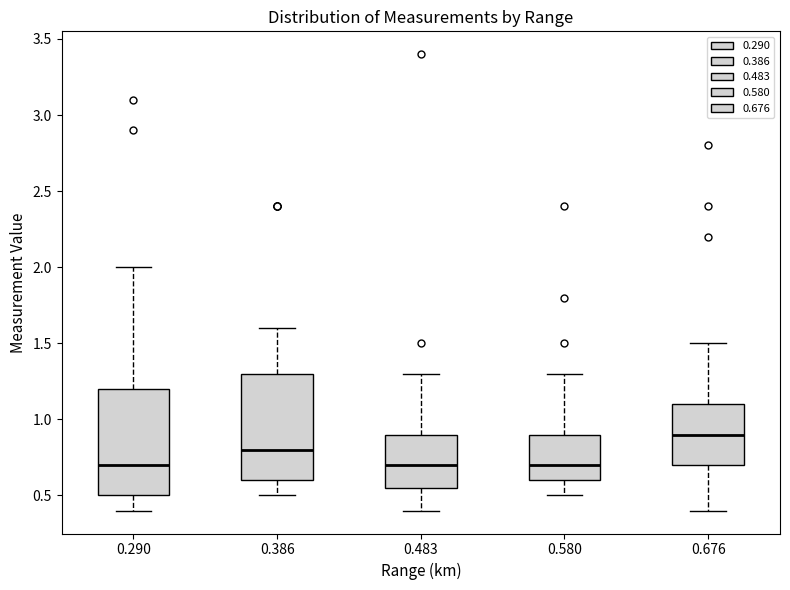

Reading left to right, read every box against the y-axis: the position of its median line, the range the box covers, and the ends of its whiskers. The values are not printed on the chart, so give them approximately, as read against the axis.

0.290: median 0.70, box 0.50 to 1.20, whiskers 0.40 to 2.00
0.386: median 0.80, box 0.60 to 1.30, whiskers 0.50 to 1.60
0.483: median 0.70, box 0.55 to 0.90, whiskers 0.40 to 1.30
0.580: median 0.70, box 0.60 to 0.90, whiskers 0.50 to 1.30
0.676: median 0.90, box 0.70 to 1.10, whiskers 0.40 to 1.50